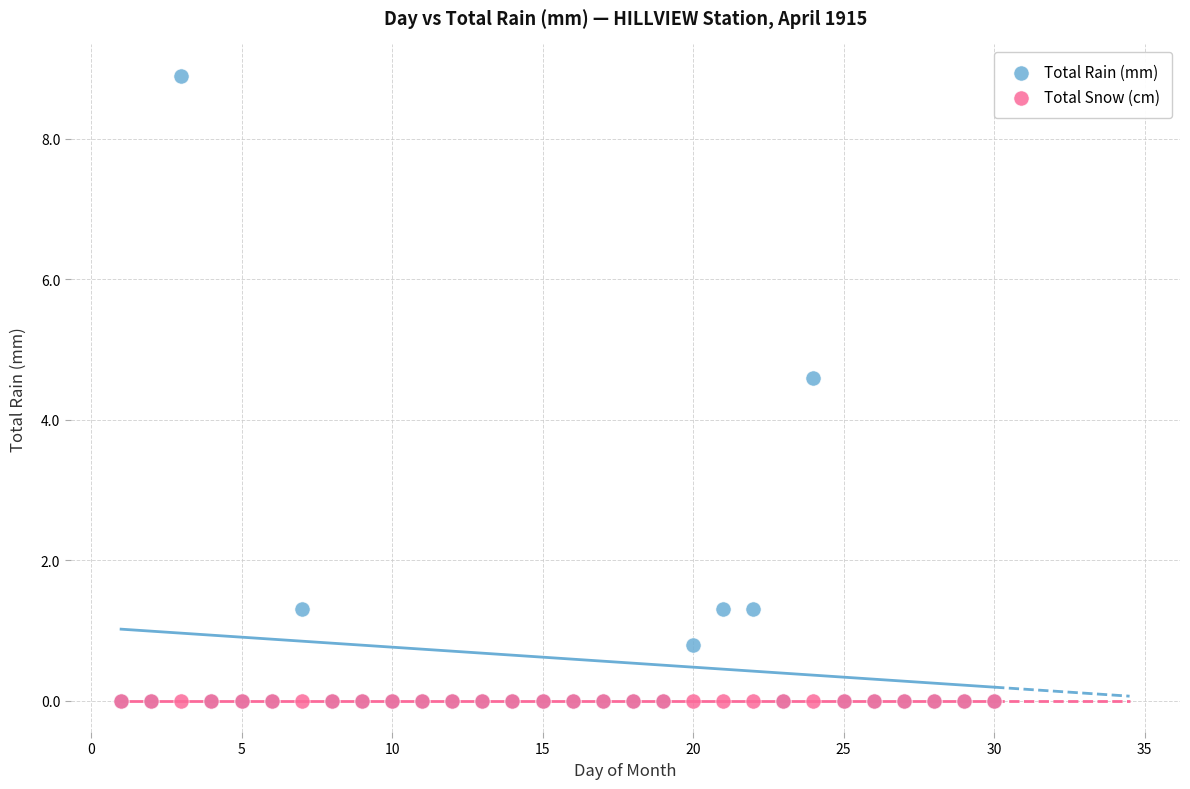

Across all series, what Y value is closest to 4?

4.6